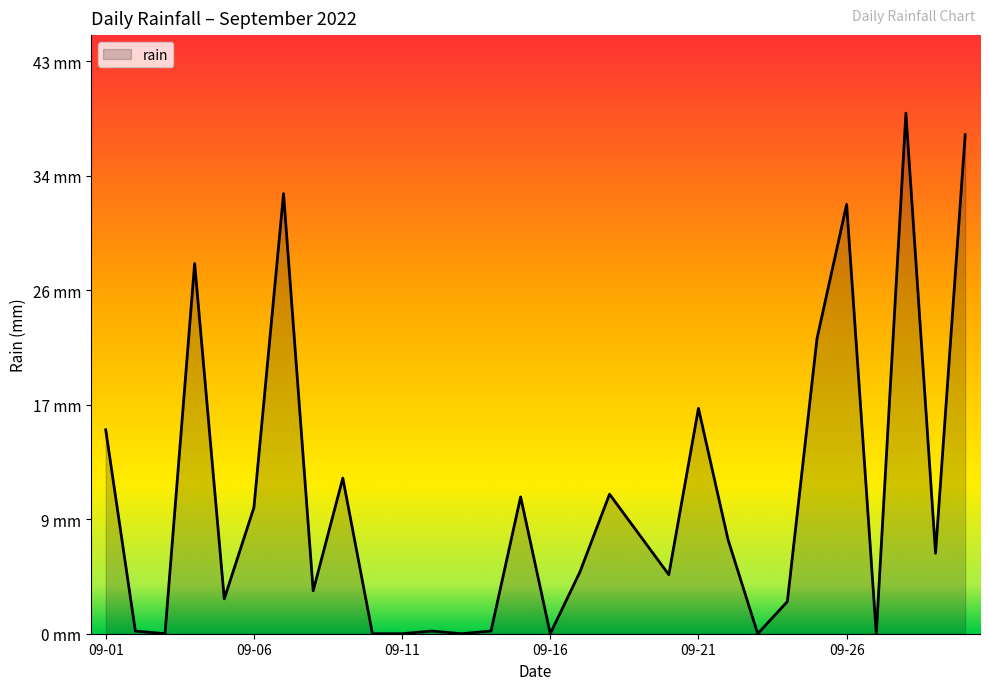

Does the chart display data point markers on the line(s)?

No